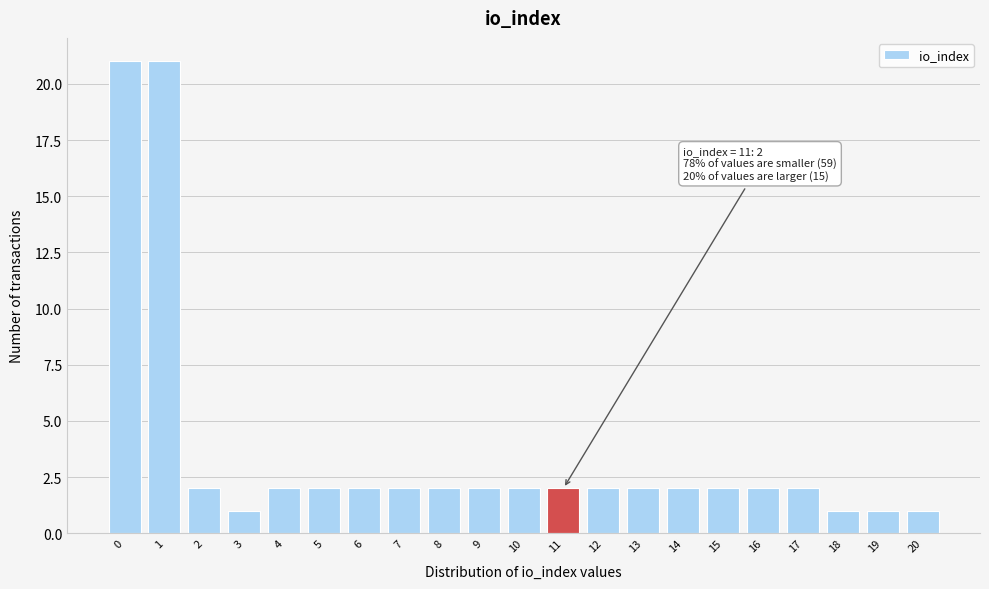

Reading left to right, list all the values displayed in this chart.

21	21	2	1	2	2	2	2	2	2	2	2	2	2	2	2	2	2	1	1	1